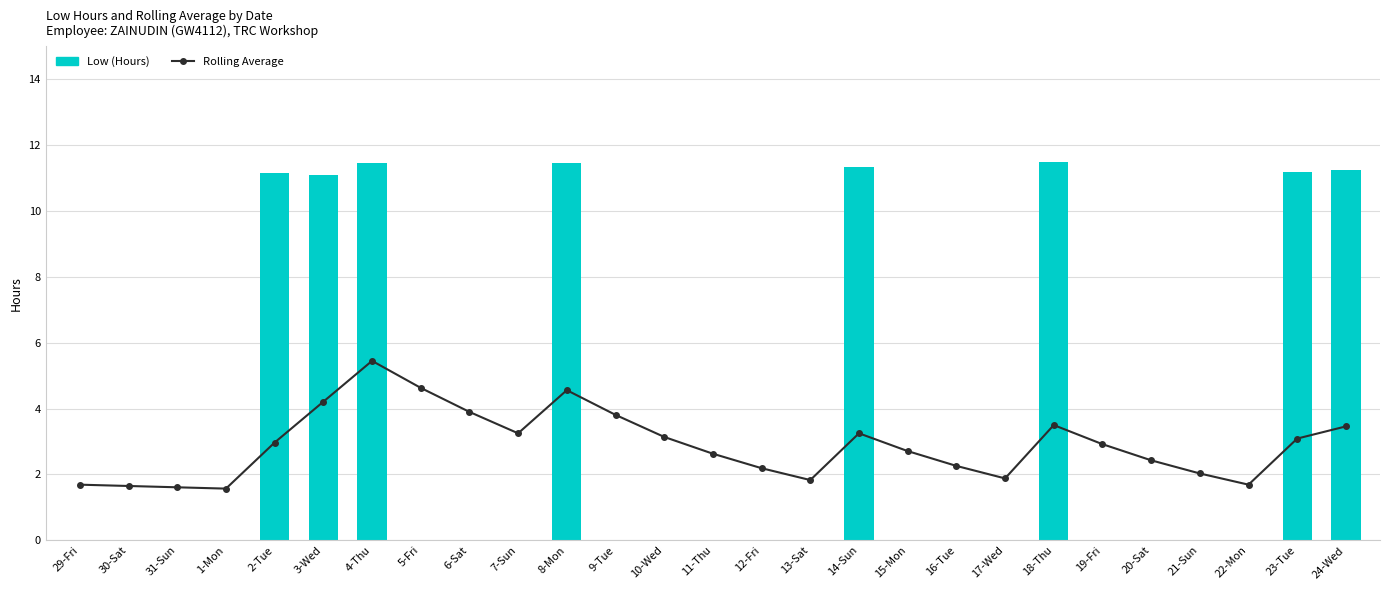

What is the label of the 27th bar from the left?

24-Wed